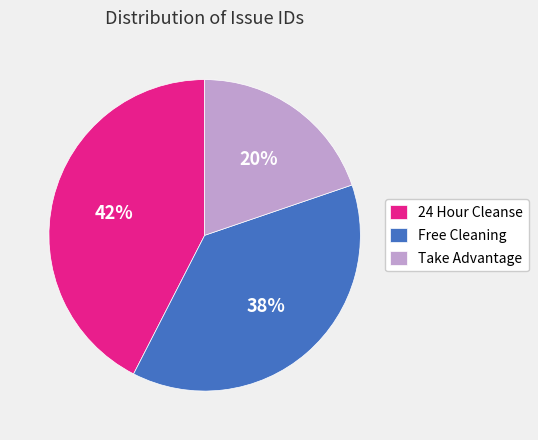

To the nearest percent, what is the average slice percentage?

33%